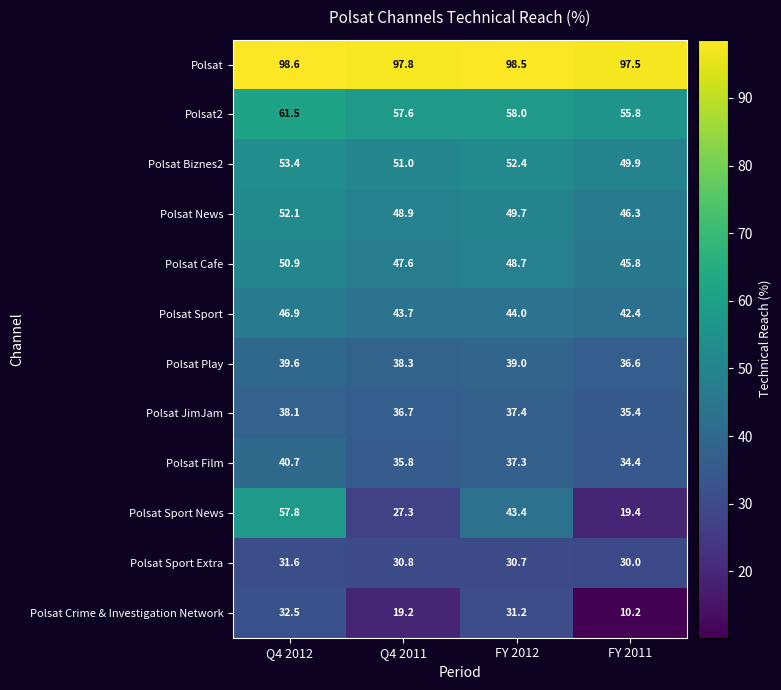

Between Q4 2012 and FY 2012, which series saw the biggest shift?

Polsat Sport News